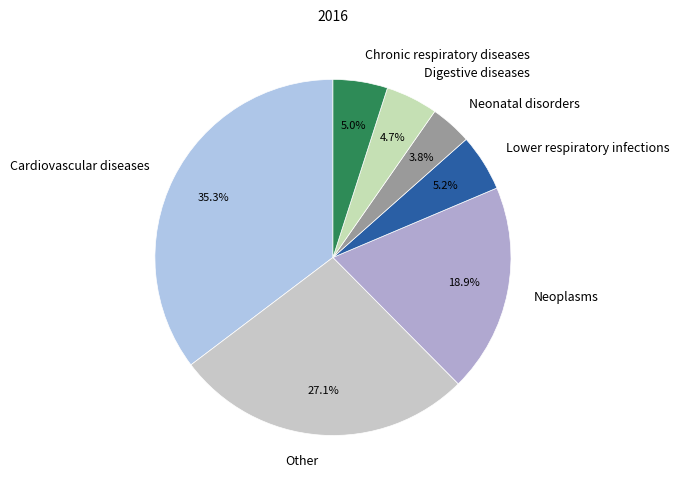

Which slice is the largest?

Cardiovascular diseases